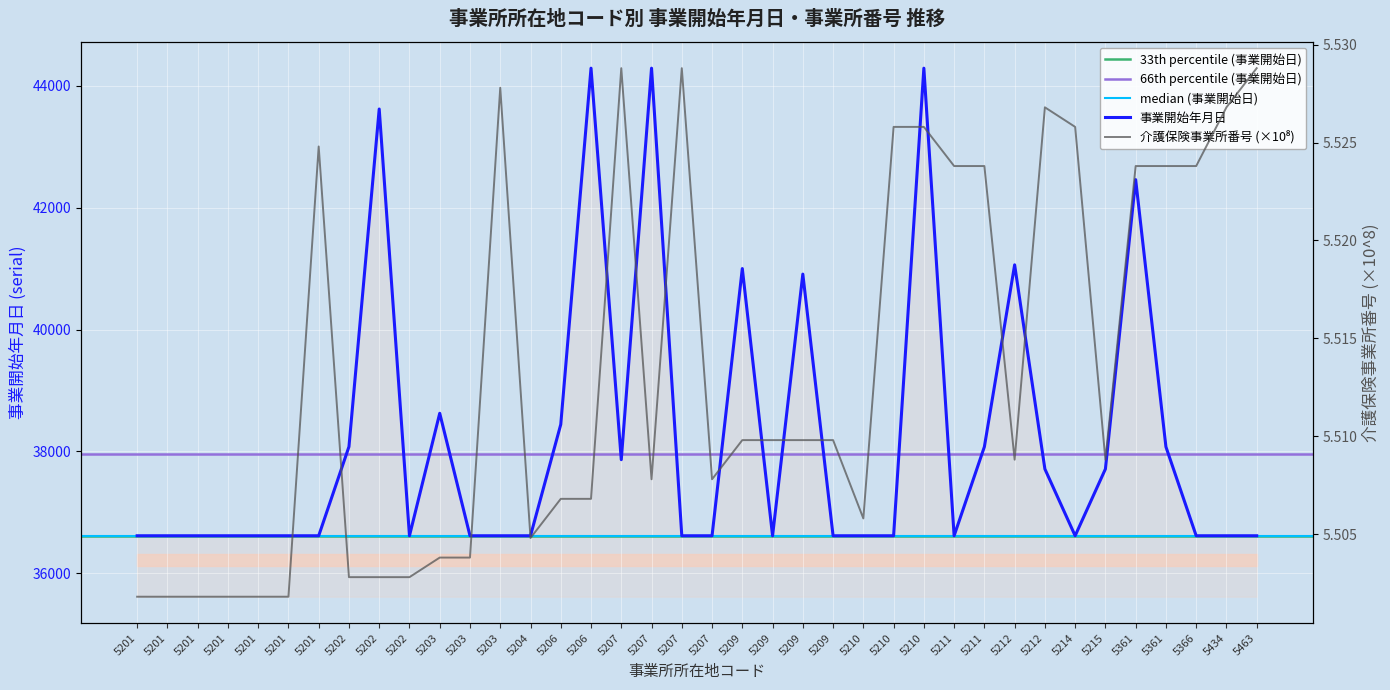

Which category has the highest value across all series?

5206